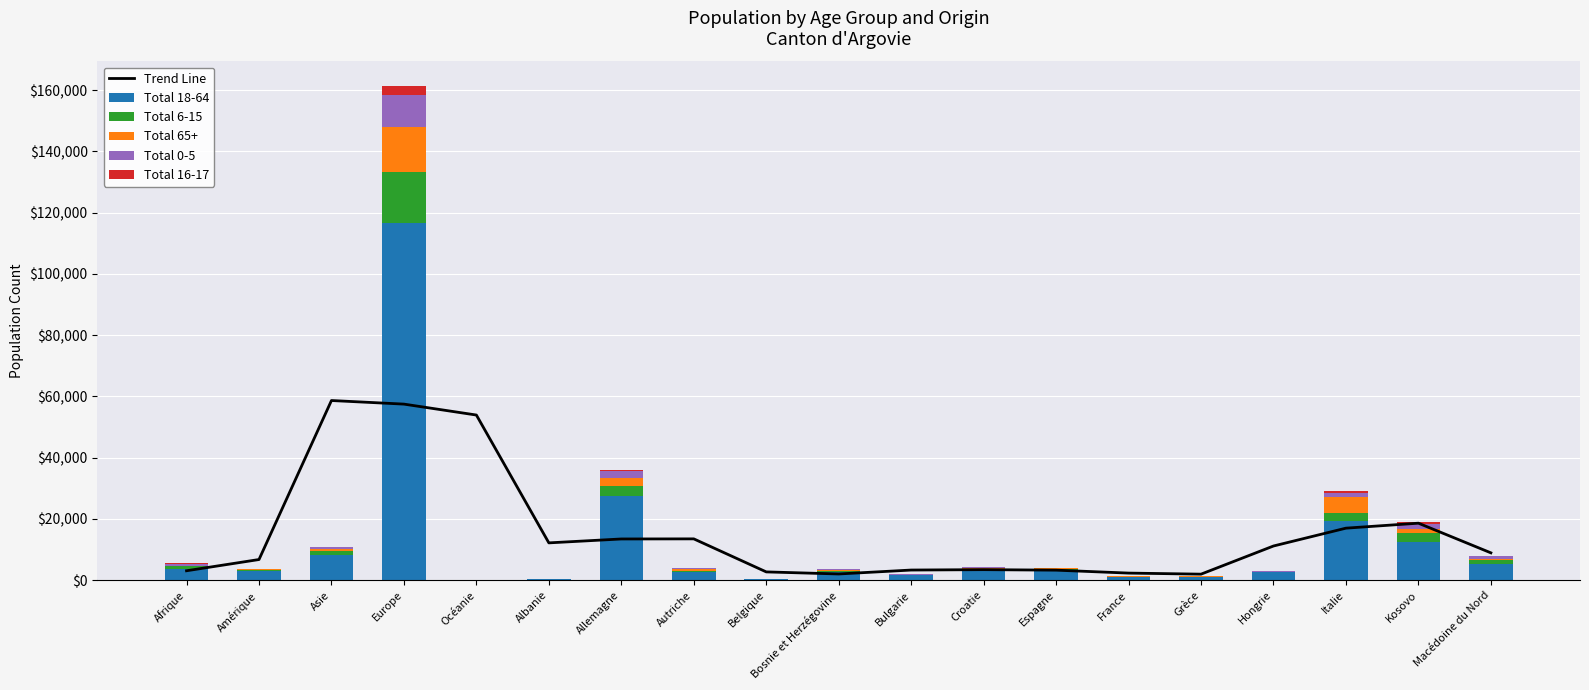

What is the maximum value for Total 6-15?

16636.0